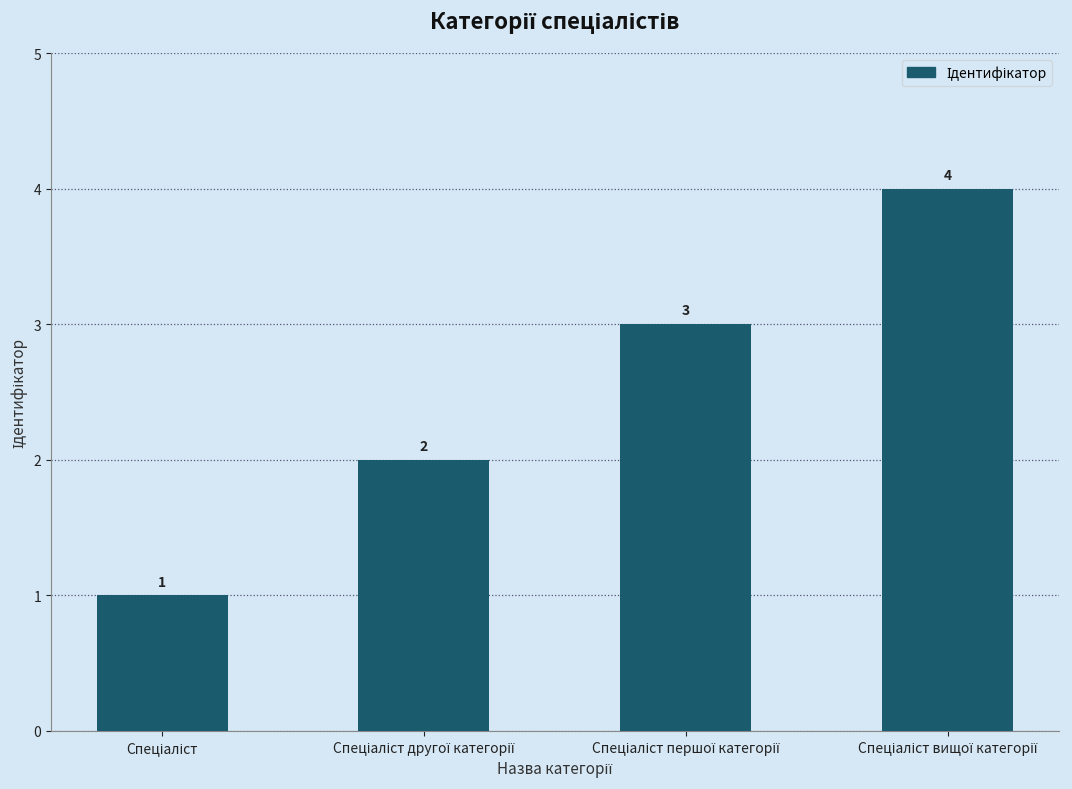

Count the values in the range 2 to 4.

3